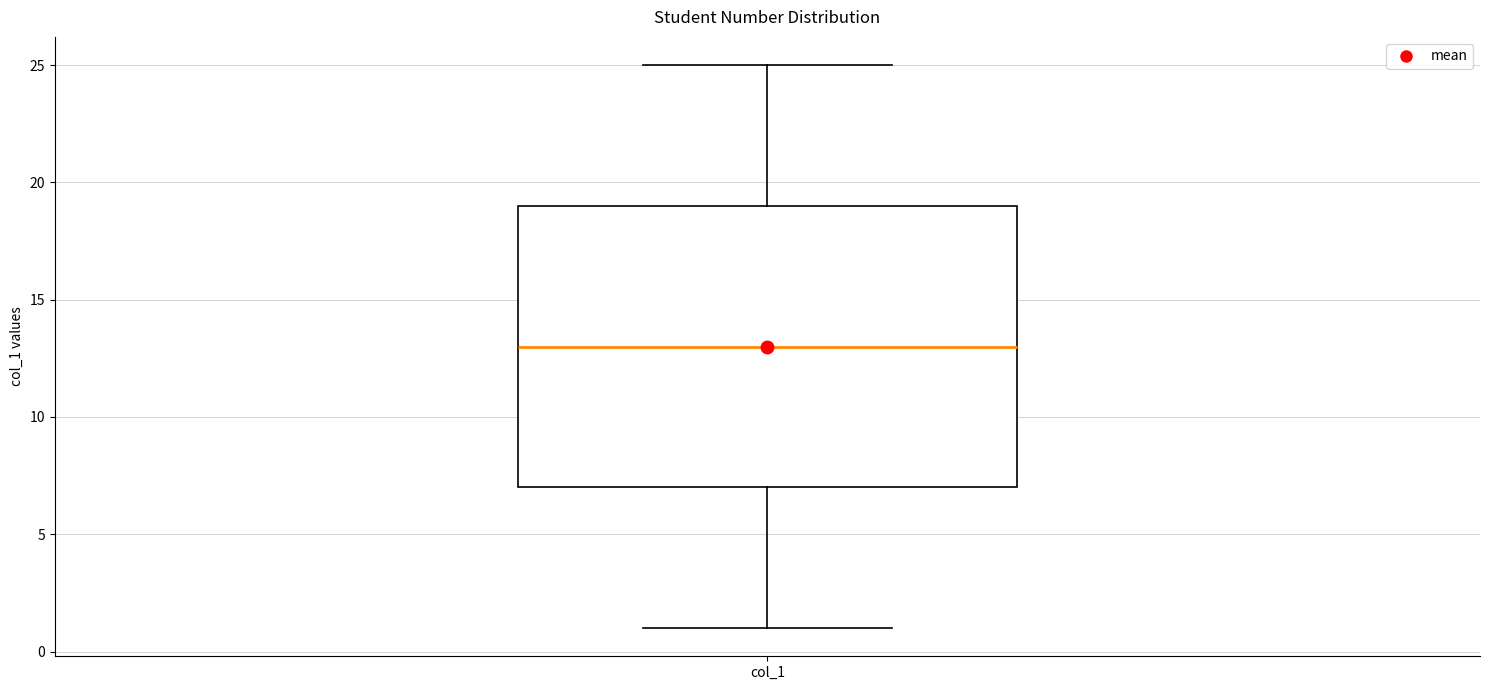

Transcribe this box plot: give where the median line is, the range the box spans, and where the two whiskers end, as read against the y-axis. The values are not printed on the chart, so give them approximately, as read against the axis.

median 13, box 7 to 19, whiskers 1 to 25